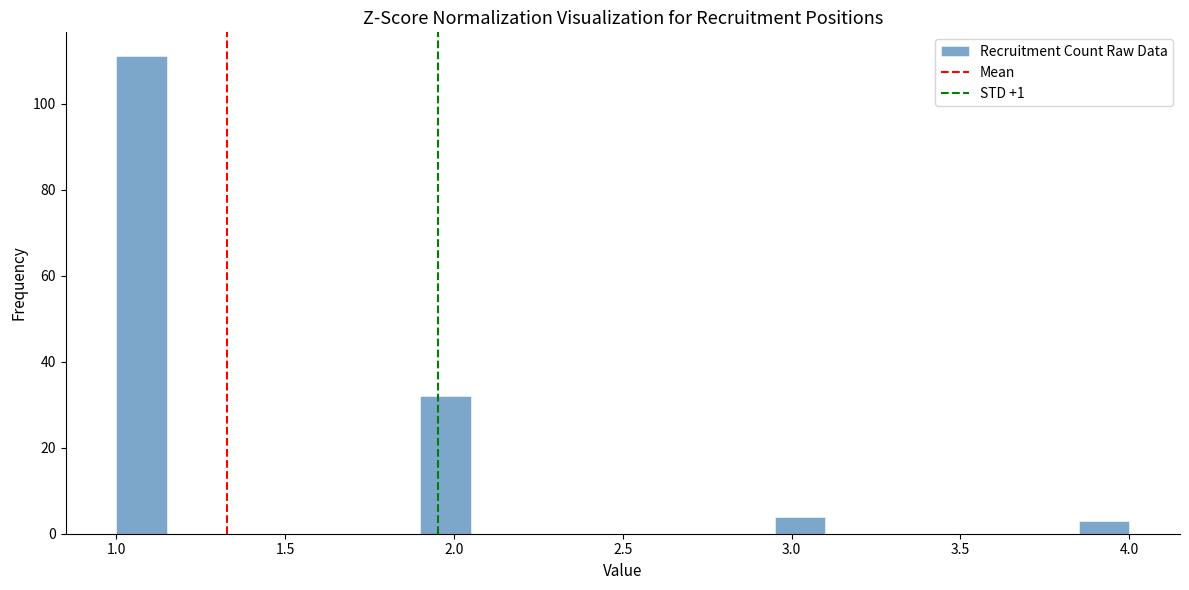

Read against the x-axis, roughly where is the centre of the tallest bar?

1.10